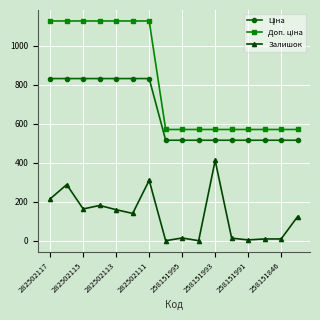

At how many categories does at least one series exceed 618?

7